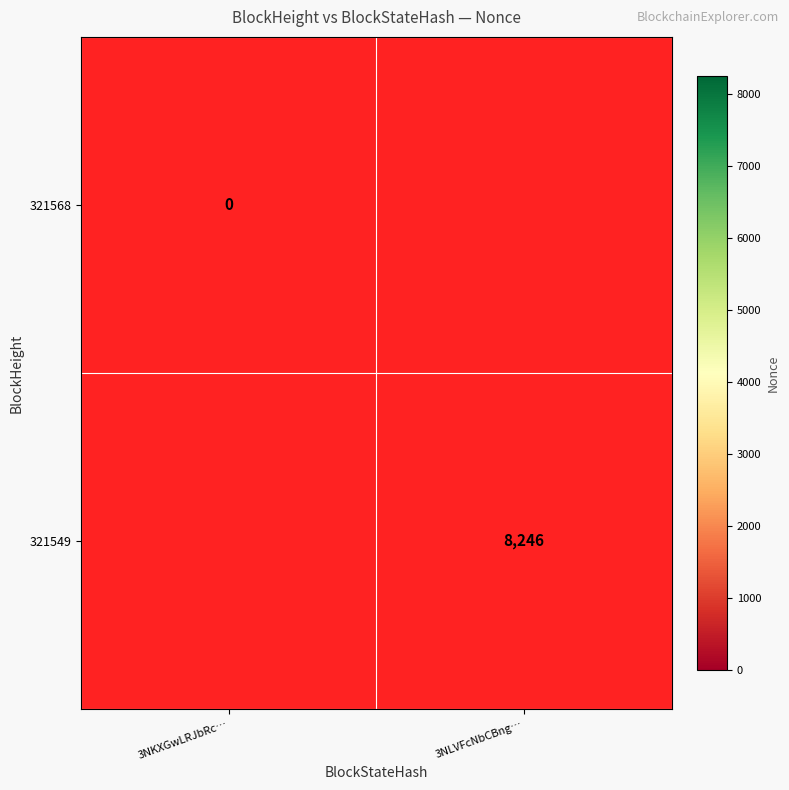

Is the value of 321549 at 3NLVFcNbCBng… greater than the value of 321568 at 3NKXGwLRJbRc…?

No